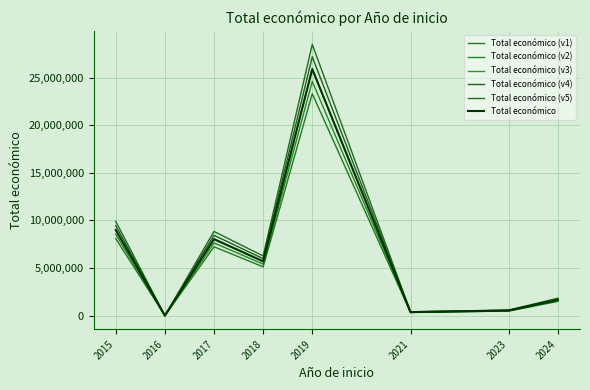

Does the chart display data point markers on the line(s)?

No